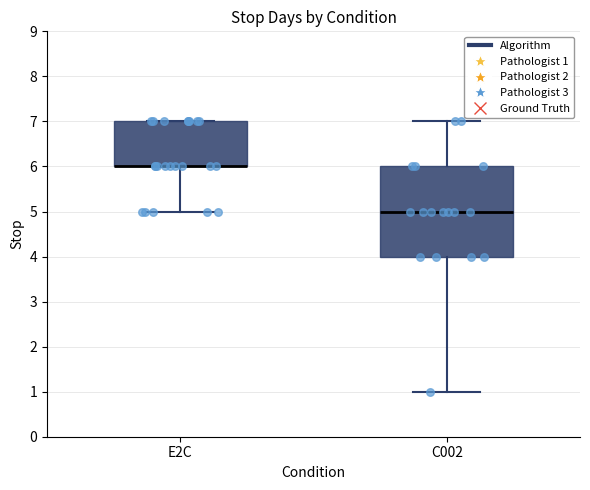

Reading left to right, read every box against the y-axis: the position of its median line, the range the box covers, and the ends of its whiskers. The values are not printed on the chart, so give them approximately, as read against the axis.

E2C: median 6 (drawn on the box's lower edge), box 6 to 7, whiskers 5 to 7
C002: median 5, box 4 to 6, whiskers 1 to 7